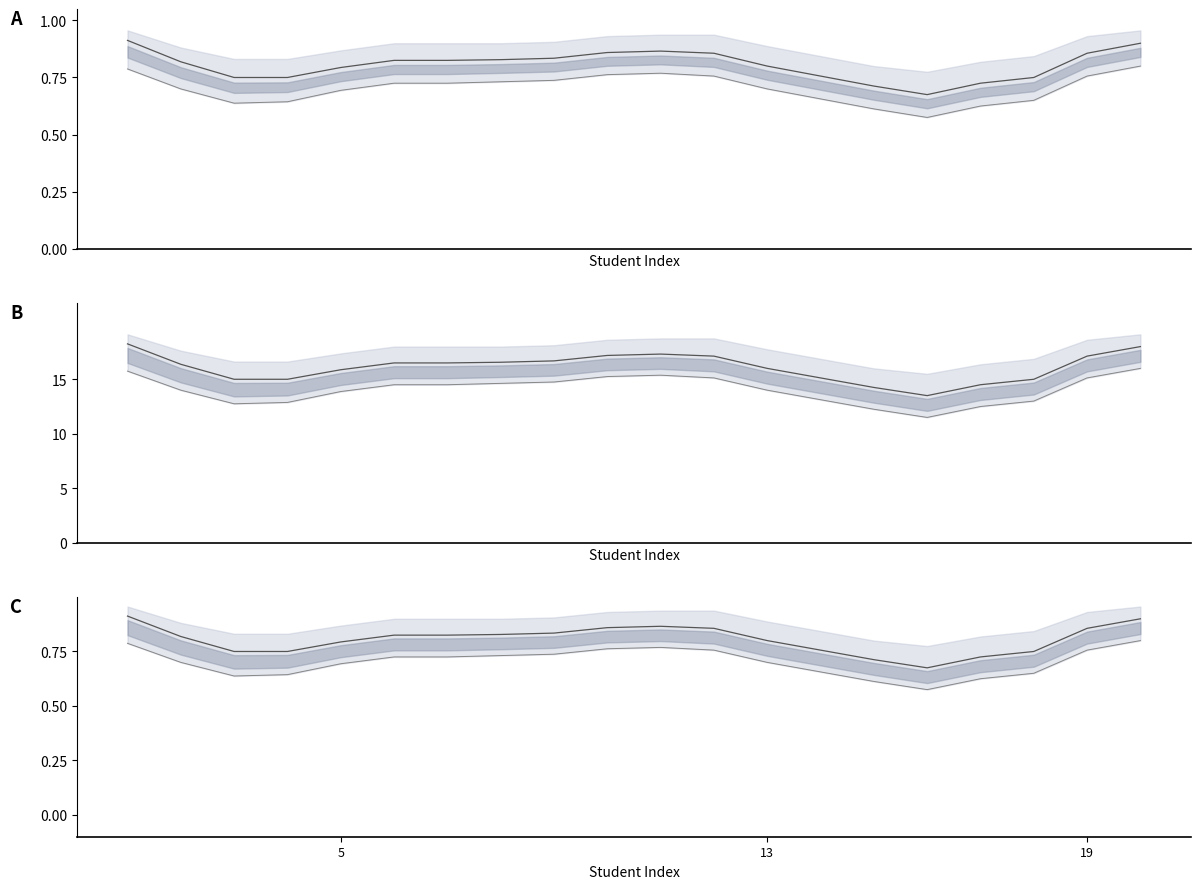

Where is the first local minimum for نقطة الامتحان mean?

15